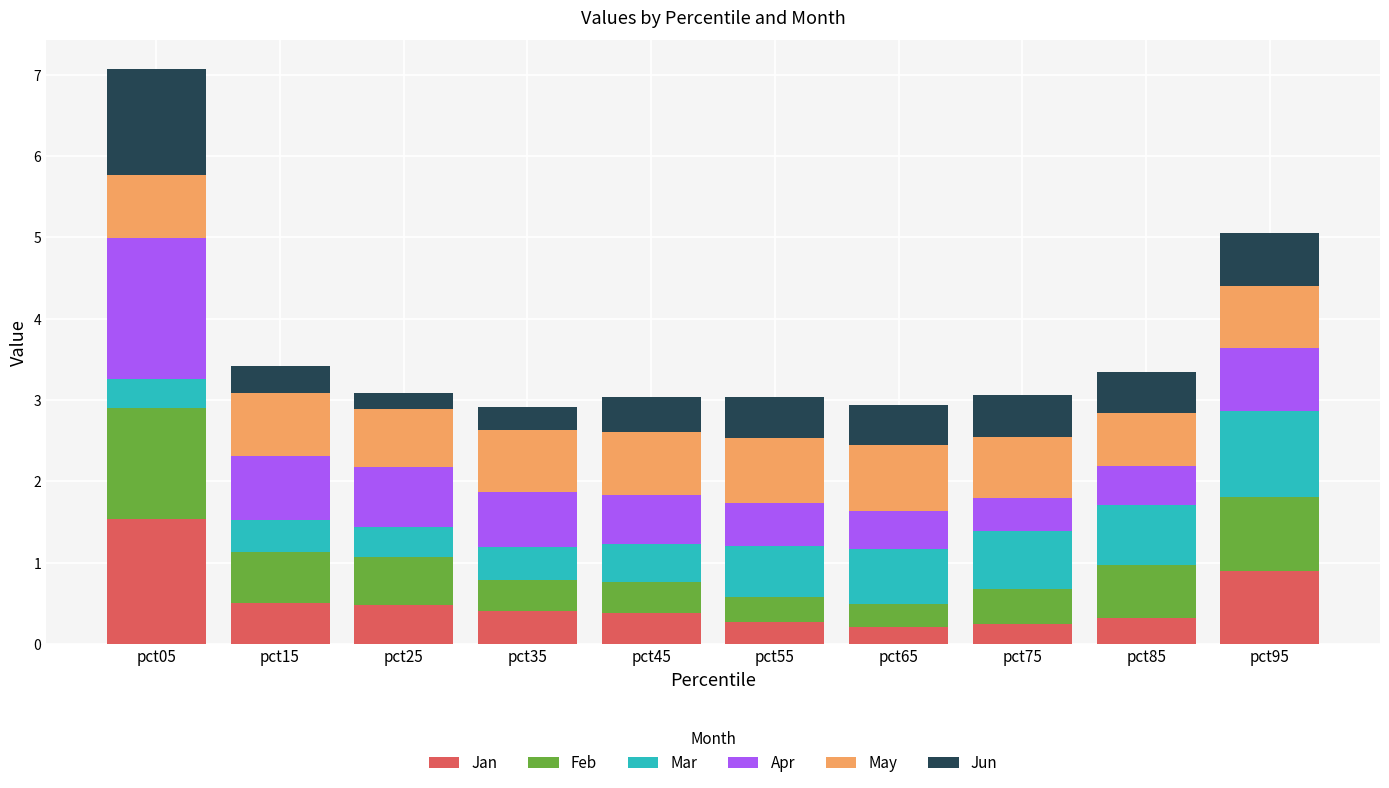

What is the average value of the Jan series?

0.5